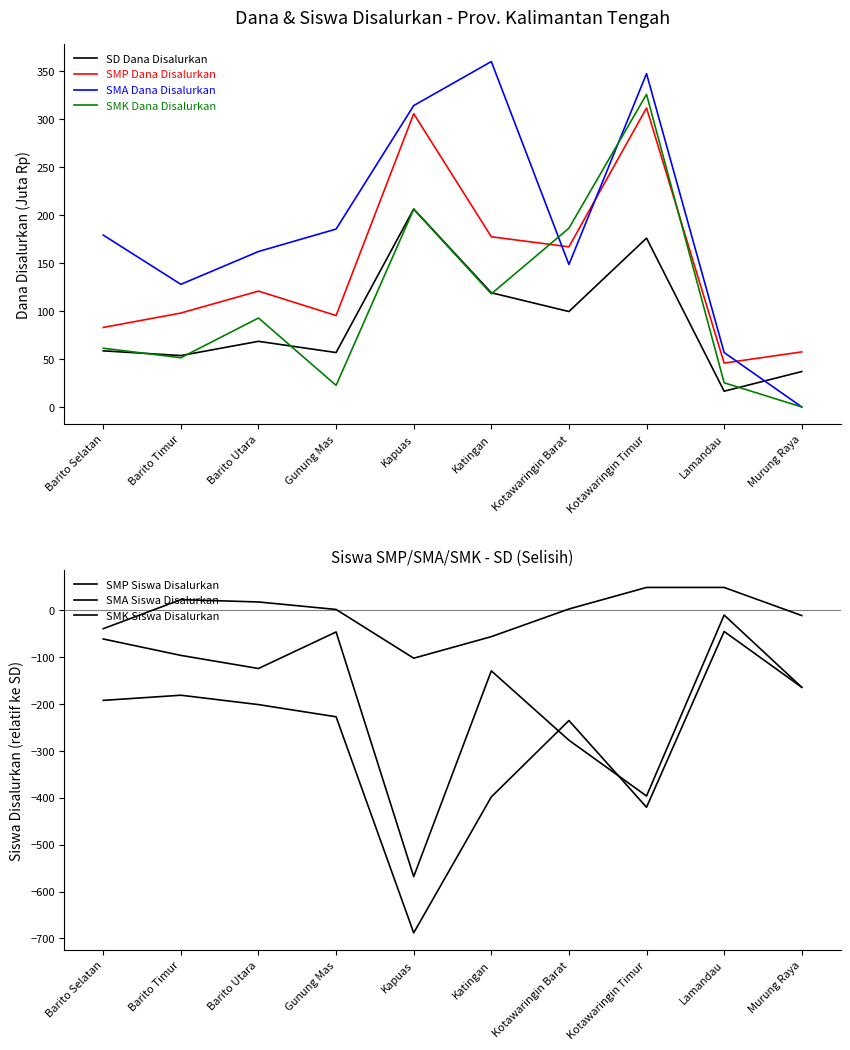

True or false: SMK Dana Disalurkan has a value of 29.5 at Barito Timur.

False